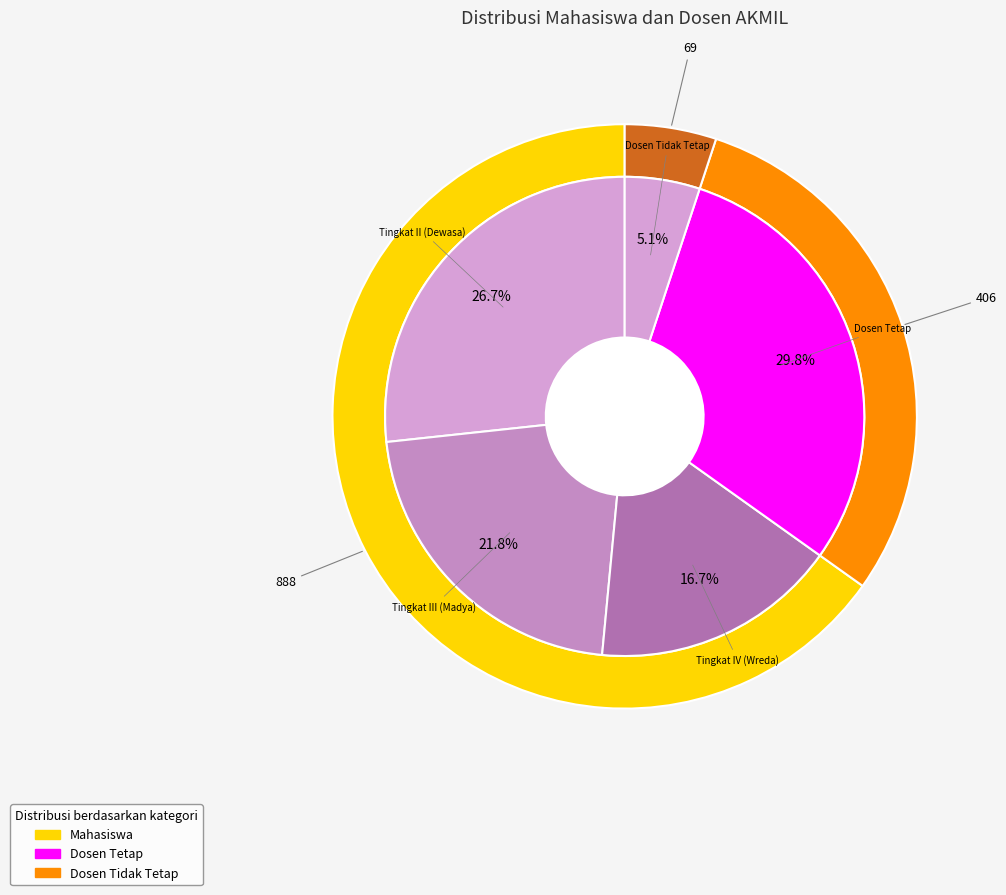

Approximately how many times larger is the value at Dosen Tidak Tetap compared to Tingkat III (Madya)?

0.2